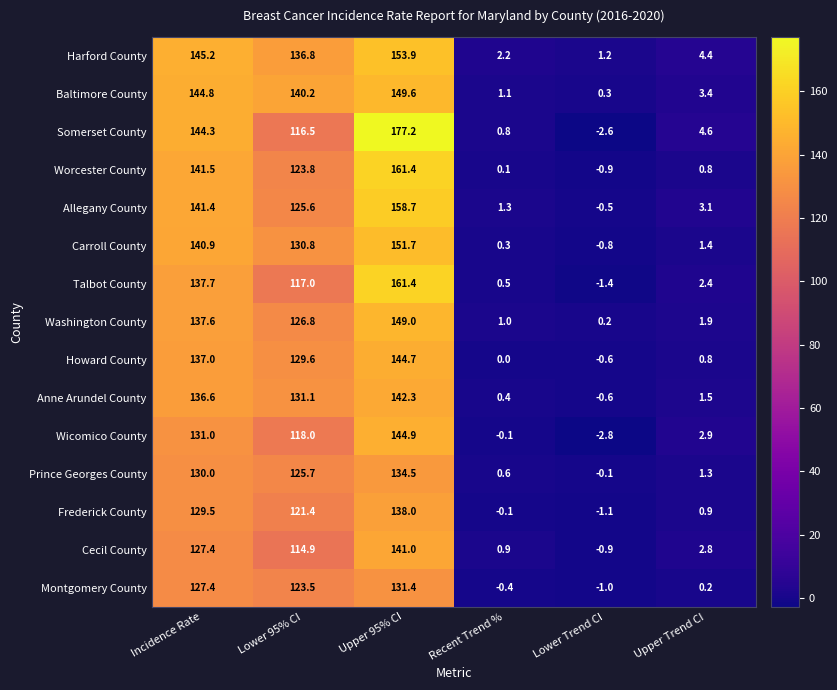

Between Incidence Rate and Upper Trend CI, which series saw the biggest shift?

Baltimore County